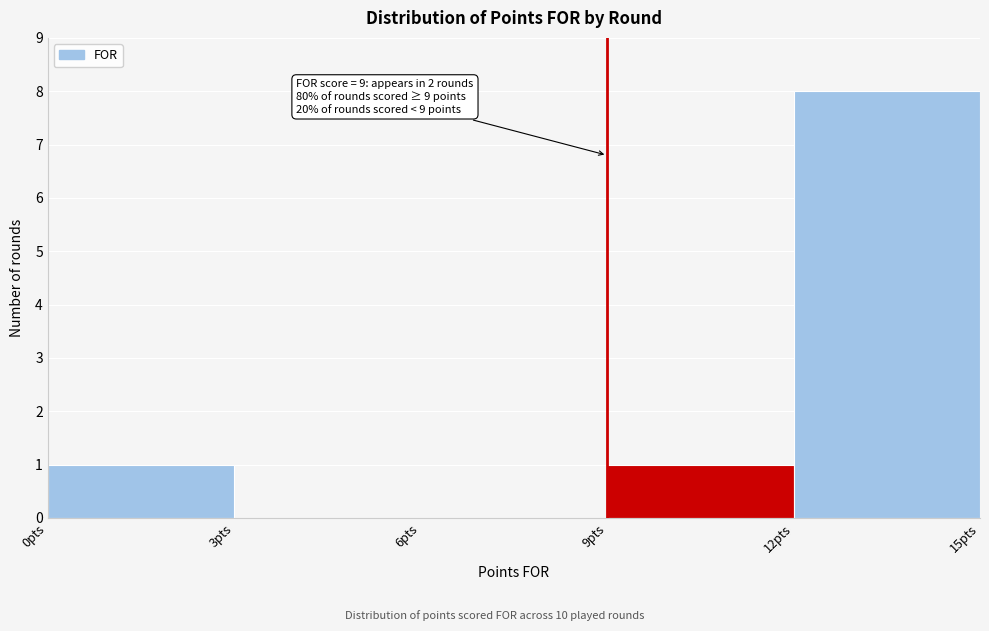

Which range on the x-axis has the tallest bar?

12 to 15